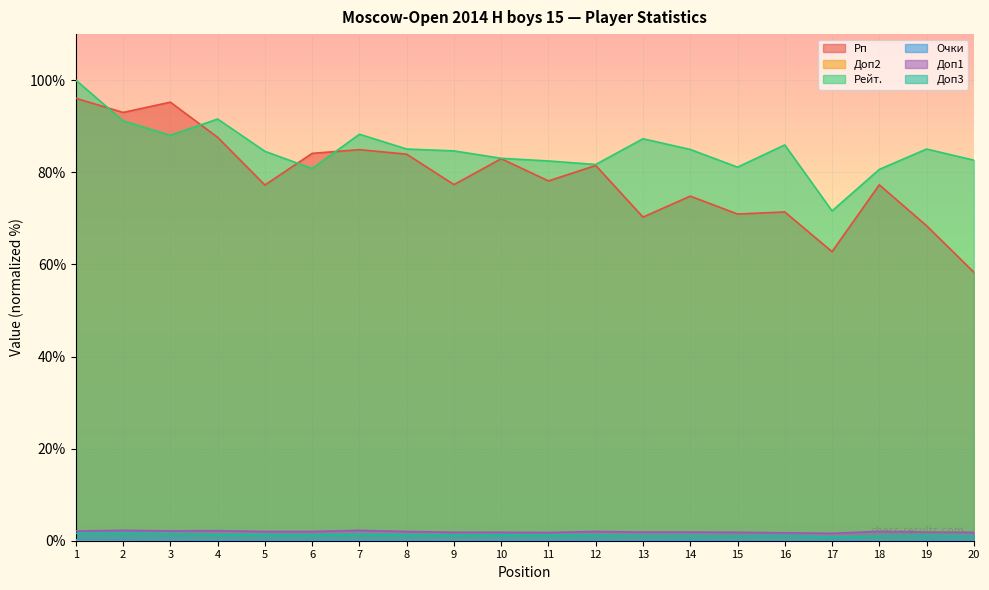

At which category does Рейт. reach its first local valley?

3